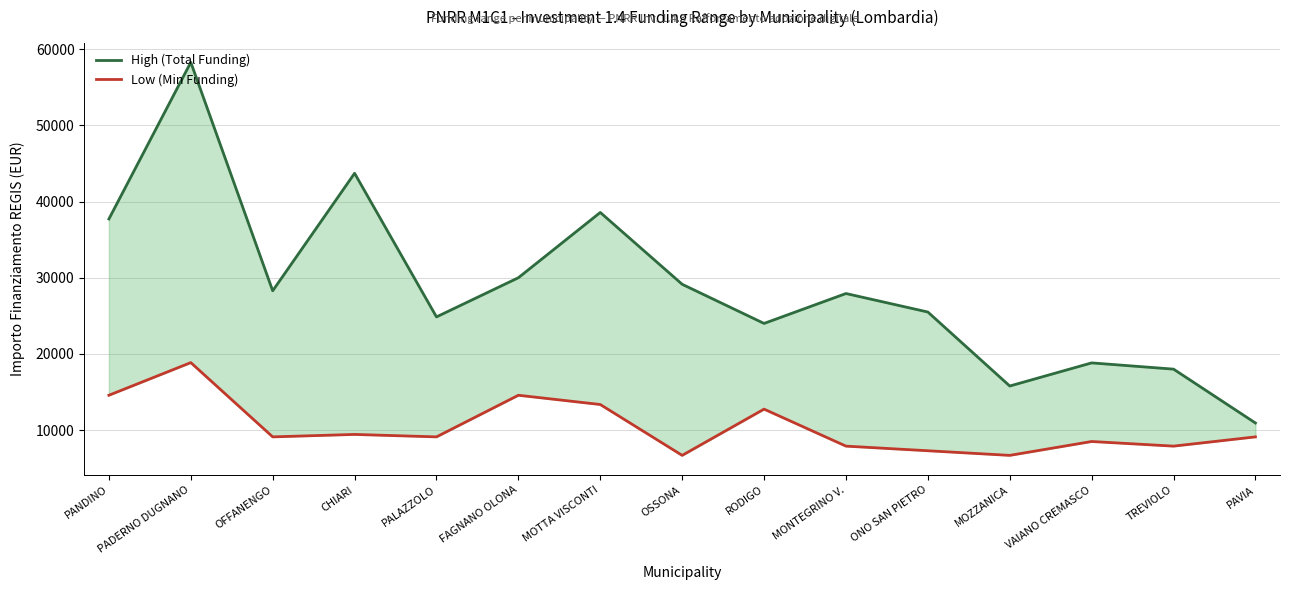

What is the sum of the Low (Min Funding) values at OFFANENGO and OSSONA?

15782